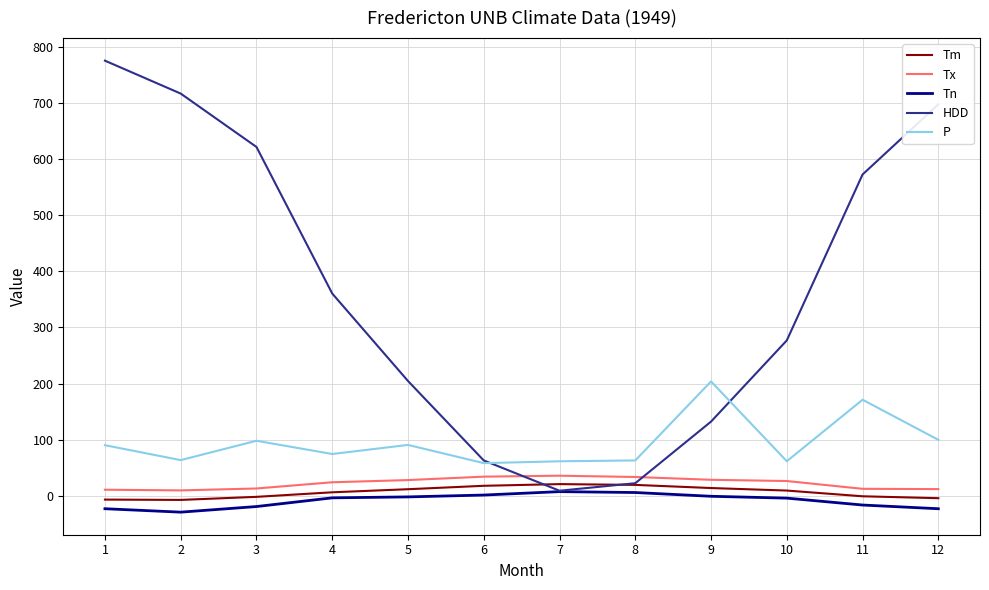

What value does the Tx series have at 8?

33.3